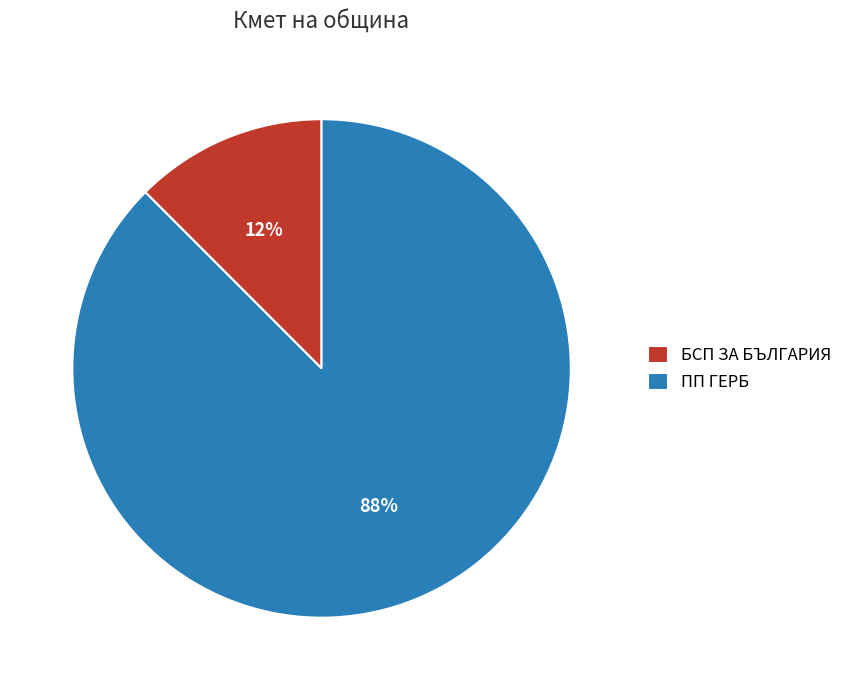

Which has a higher value, БСП ЗА БЪЛГАРИЯ or ПП ГЕРБ?

ПП ГЕРБ